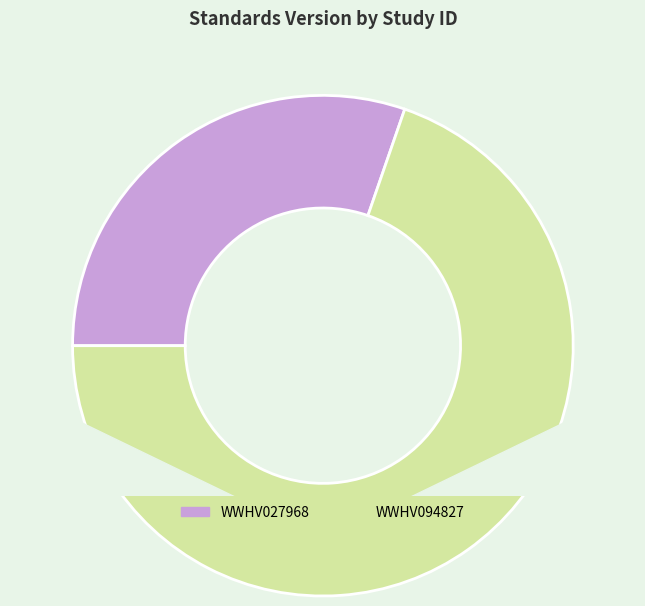

Which has a higher value, WWHV094827 or WWHV027968?

WWHV094827